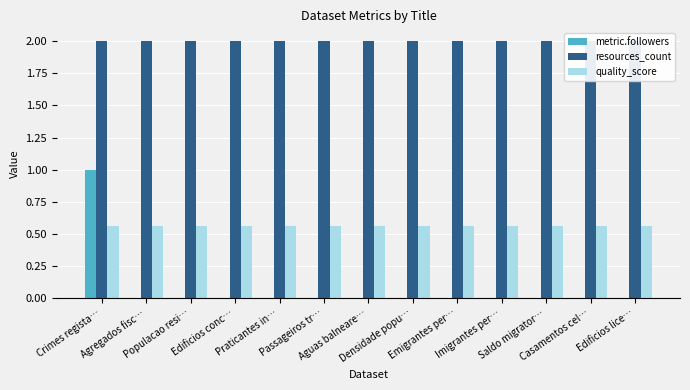

What are all the series names shown in the legend?

metric.followers, resources_count, quality_score